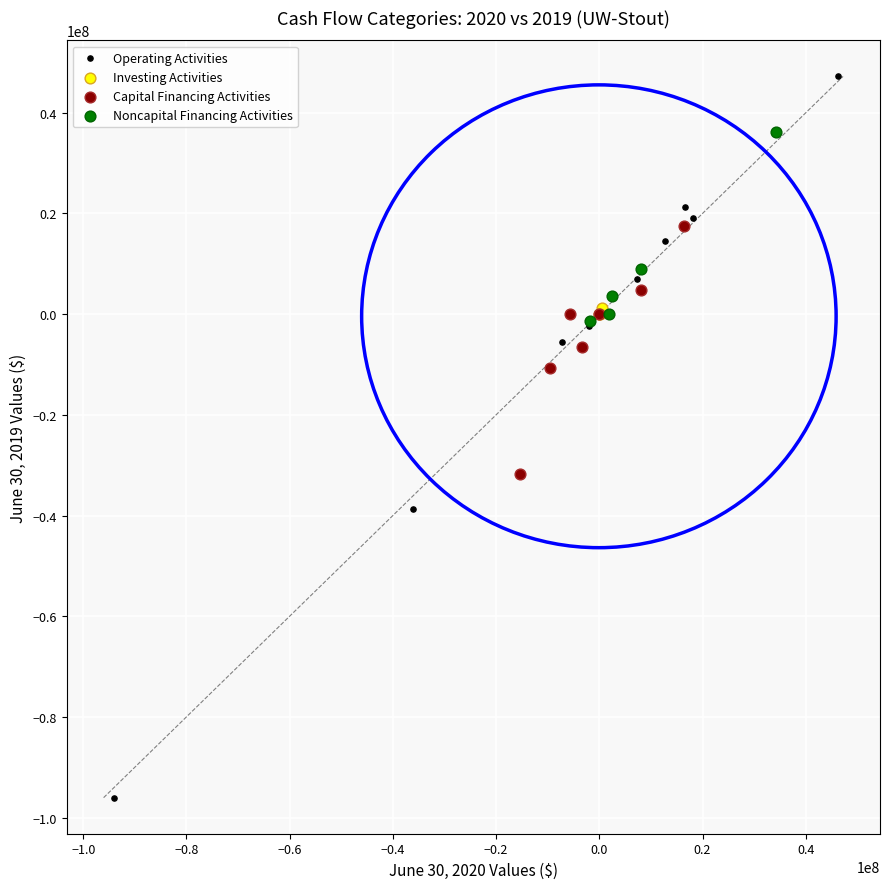

Which series has the widest spread of Y values?

Operating Activities